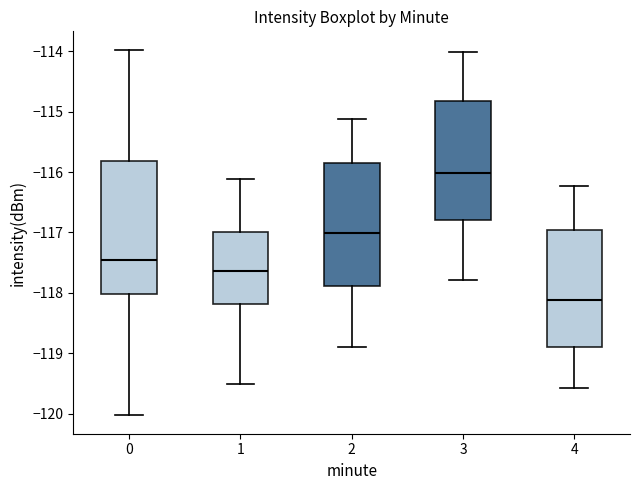

Where does the median line of the box at x = 4 sit on the y-axis? The values are not printed on the chart, so give them approximately, as read against the axis.

-118.1